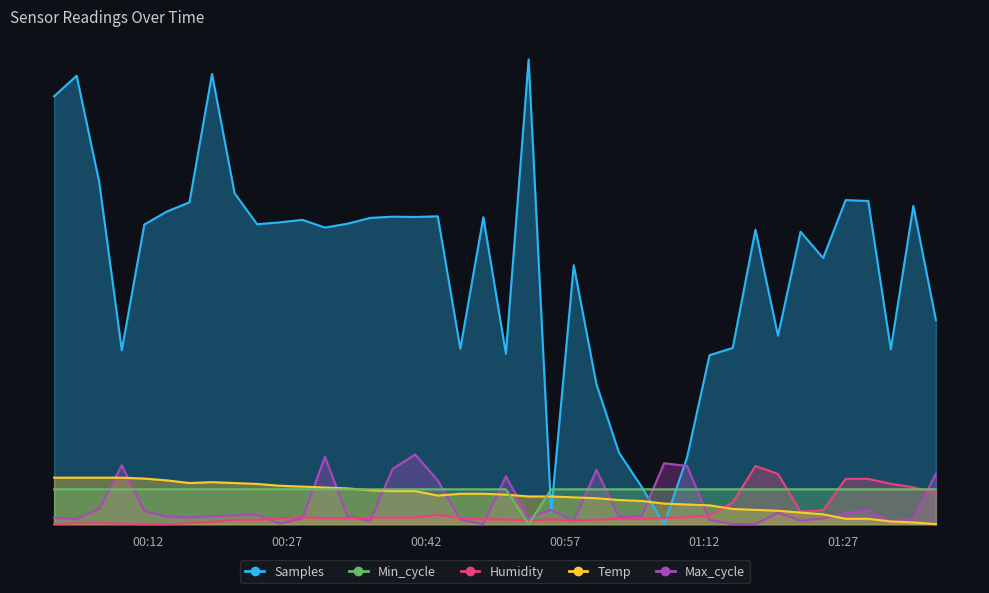

What is the average value of the Samples series?

2.2